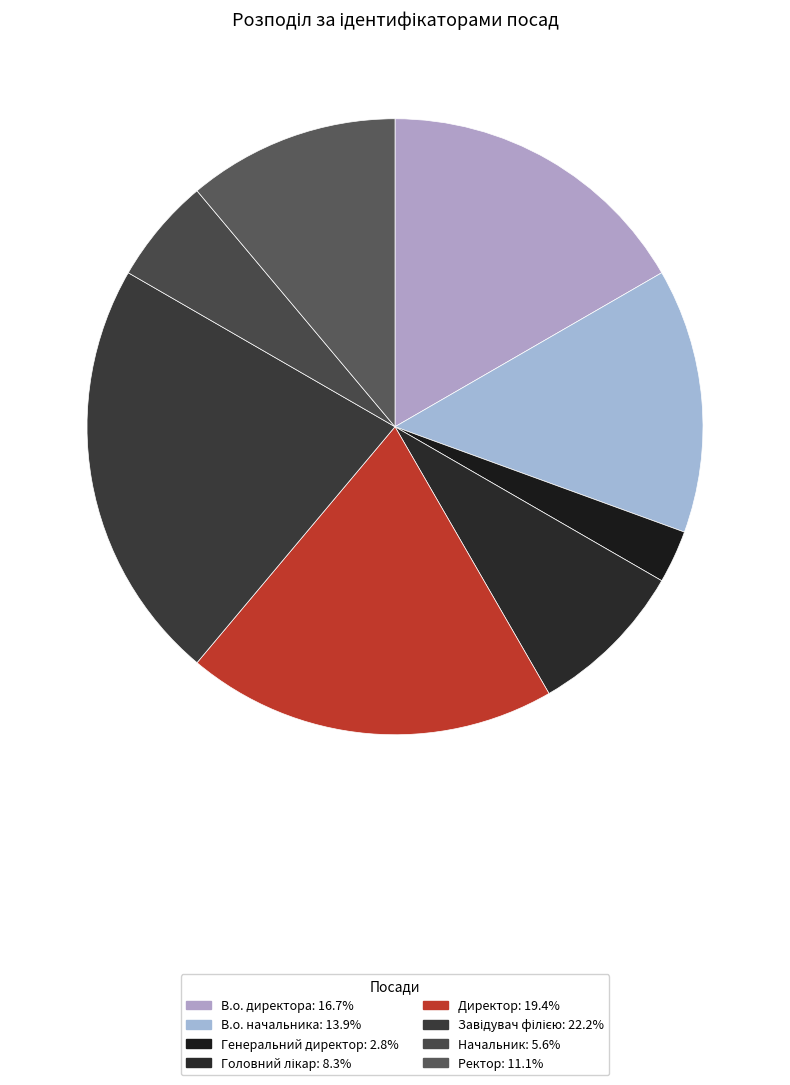

To the nearest percent, what is the difference between the Директор and Ректор slice percentages?

8%